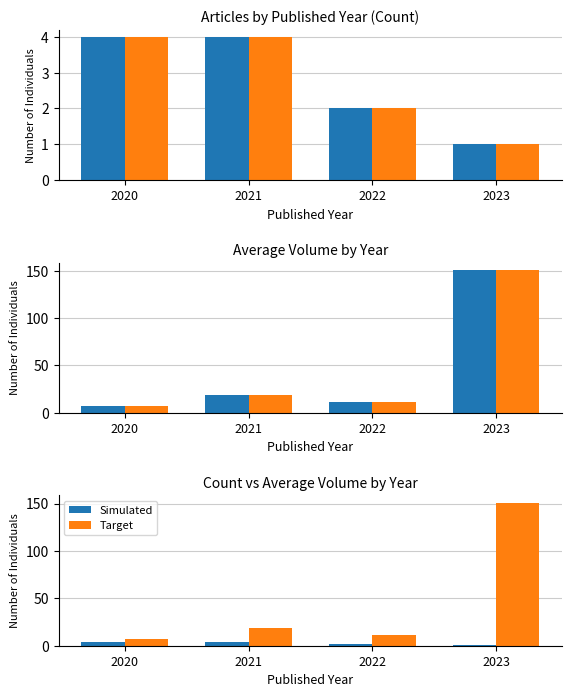

How many bars are there in each group?

2